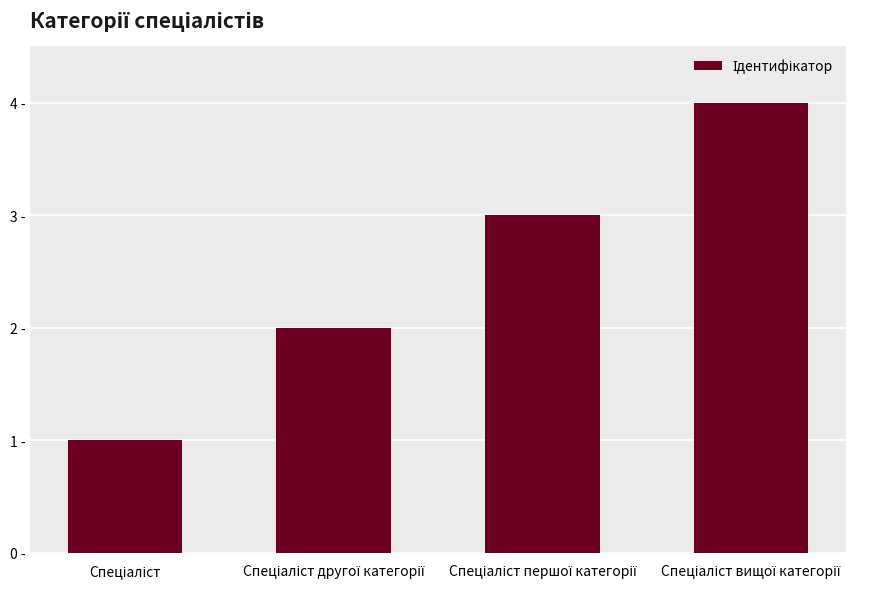

List the labels in order of value, smallest first.

Спеціаліст, Спеціаліст другої категорії, Спеціаліст першої категорії, Спеціаліст вищої категорії